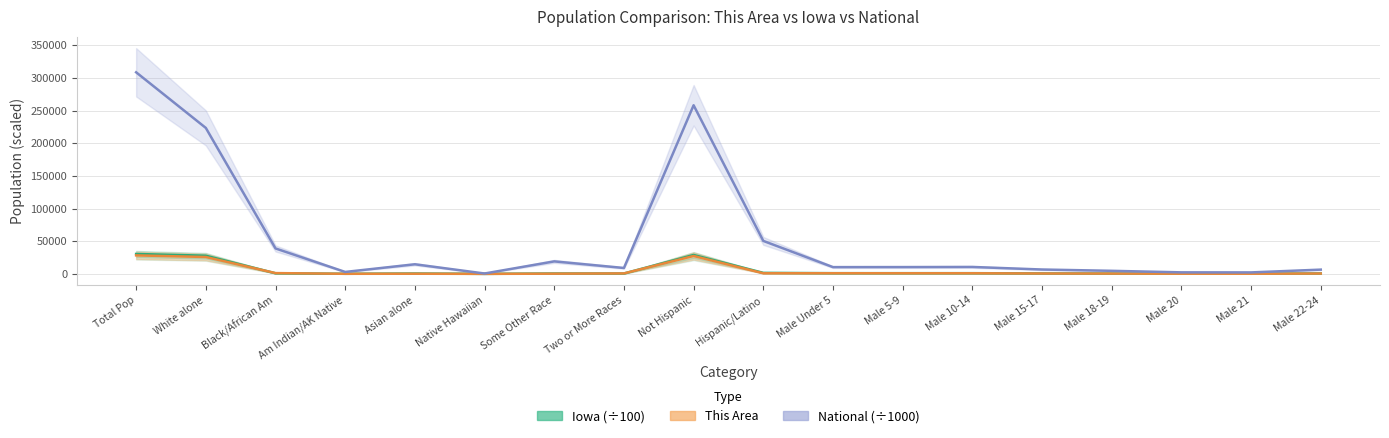

Does the chart display data point markers on the line(s)?

No